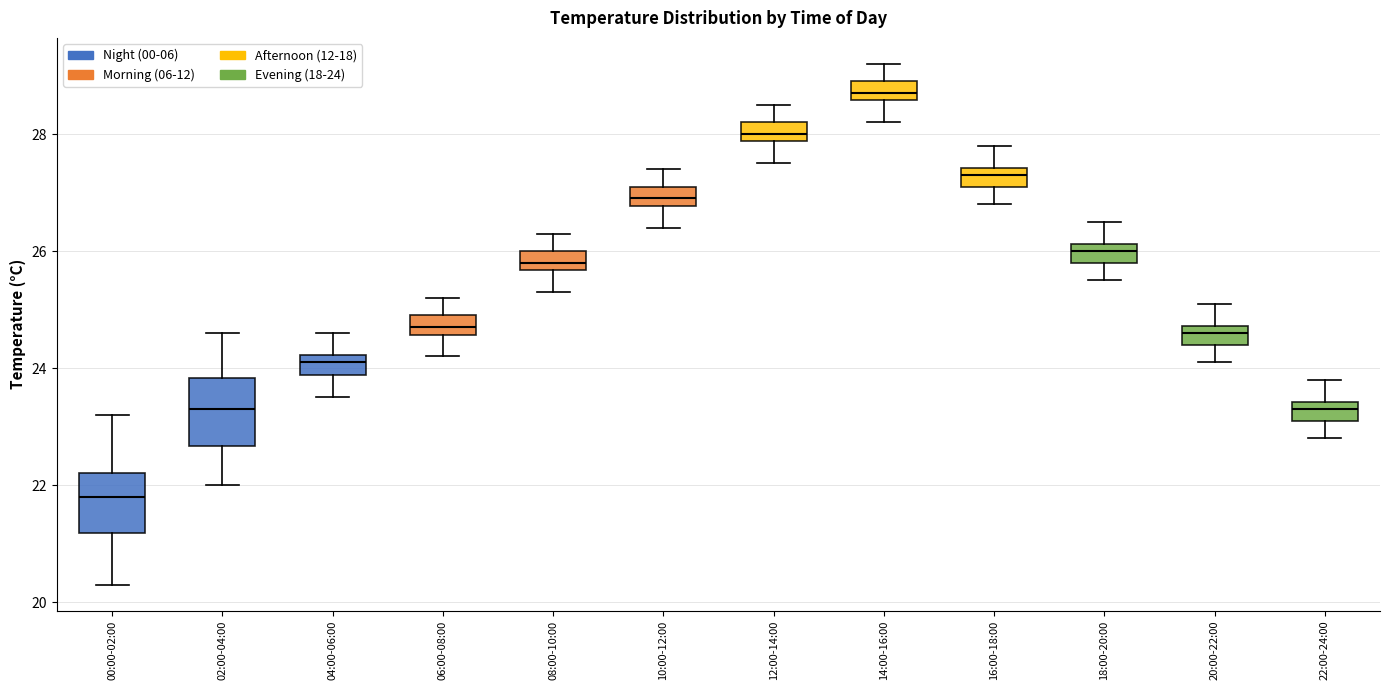

Where is the lower edge of the box for 16:00-18:00 on the y-axis? The values are not printed on the chart, so give them approximately, as read against the axis.

27.2